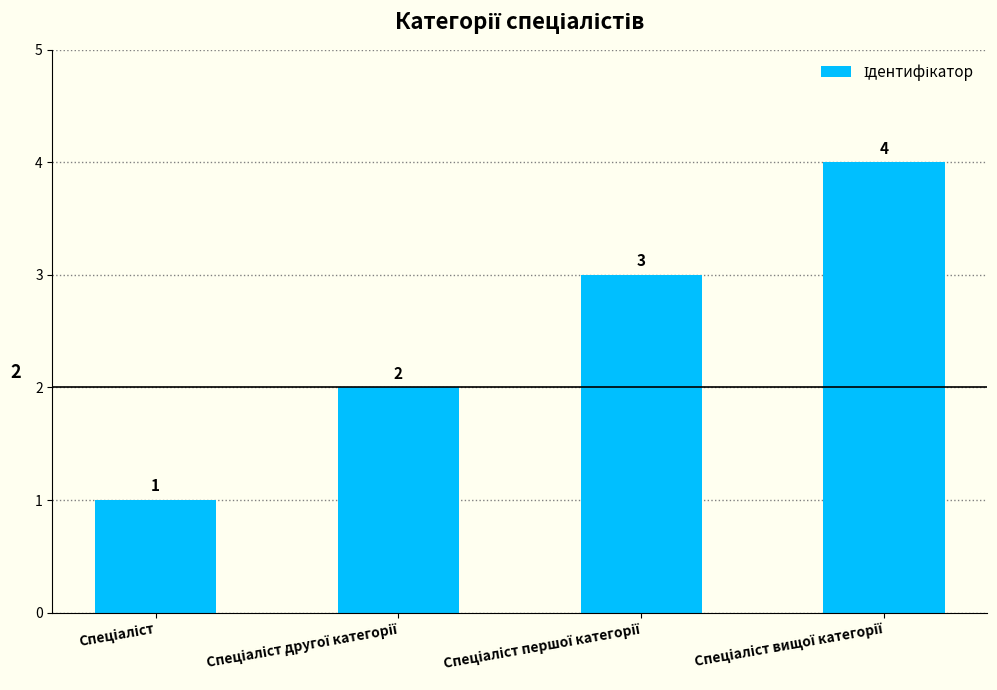

Count the values in the range 2 to 4.

3